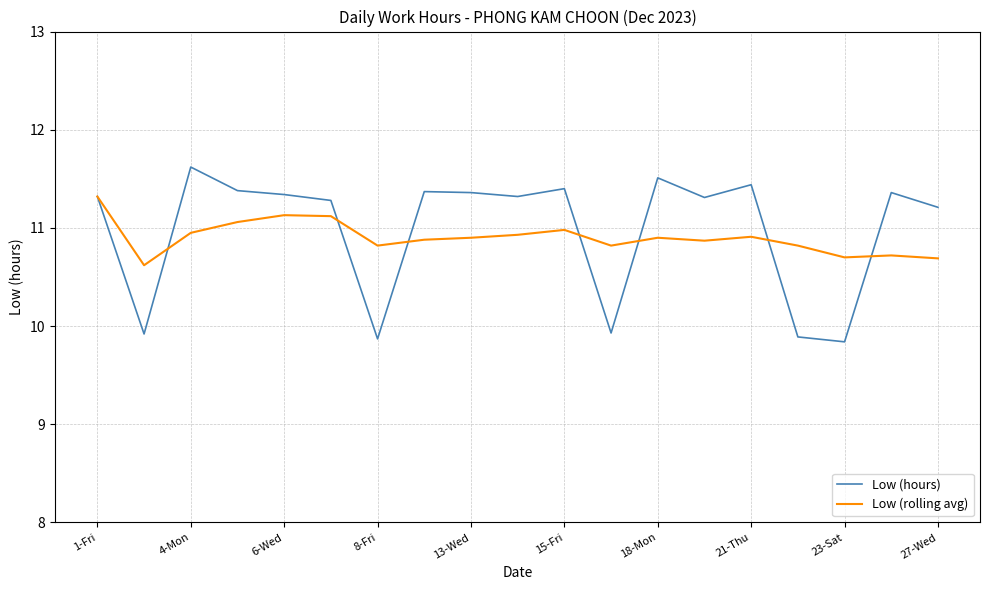

Rank the series by their maximum value, from highest to lowest.

Low (hours), Low (rolling avg)